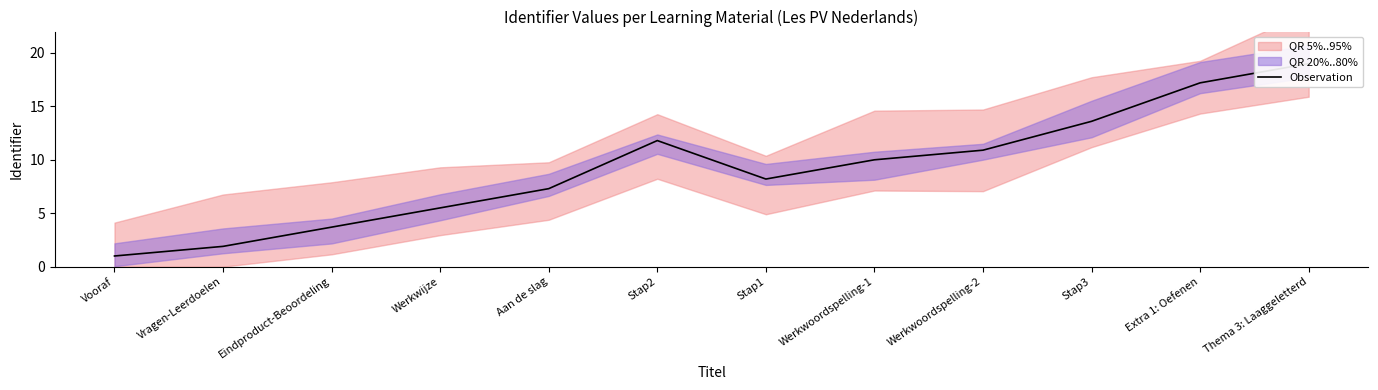

What is the difference between the second highest and minimum values?

16.2